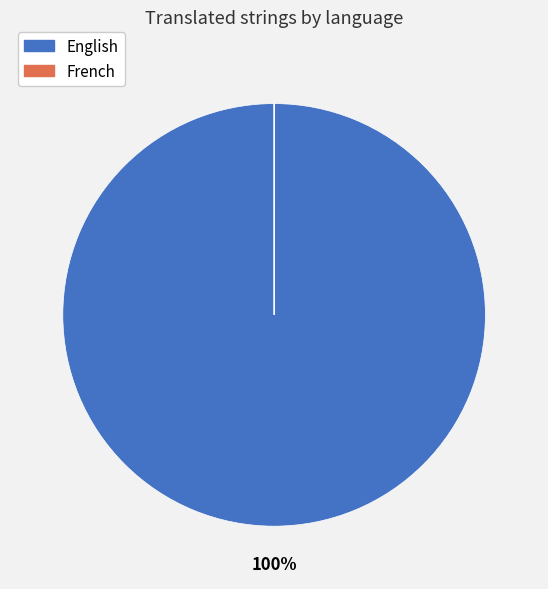

What is the largest slice in the pie chart?

English